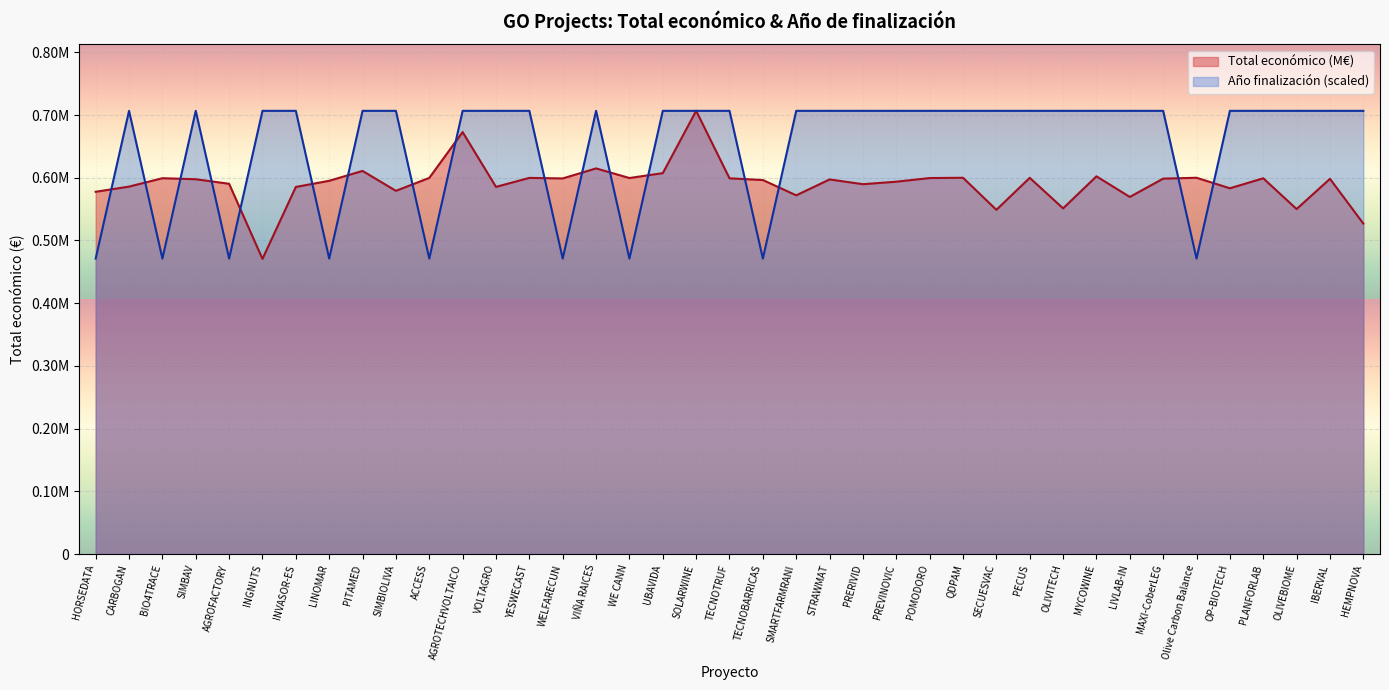

What are all the series names shown in the legend?

Total económico (M€), Año finalización (scaled)